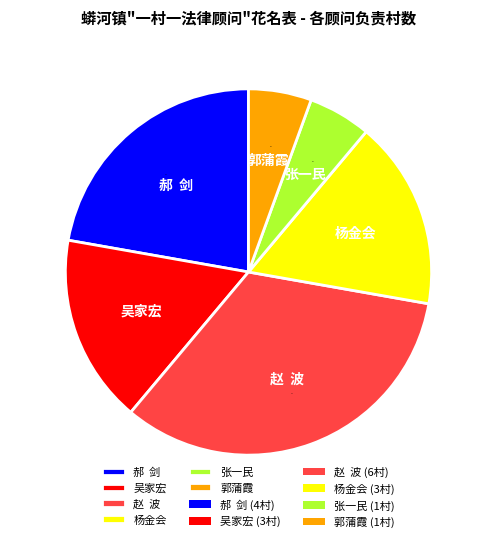

Which slice is the largest?

赵 波